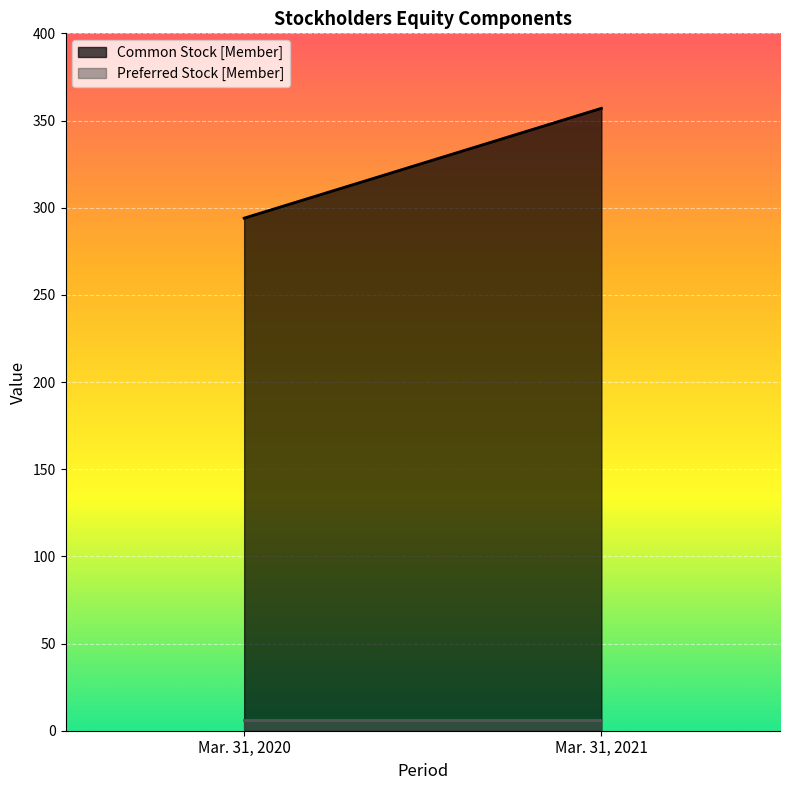

The Common Stock [Member] series shows 294 at Mar. 31, 2020. True or false?

True